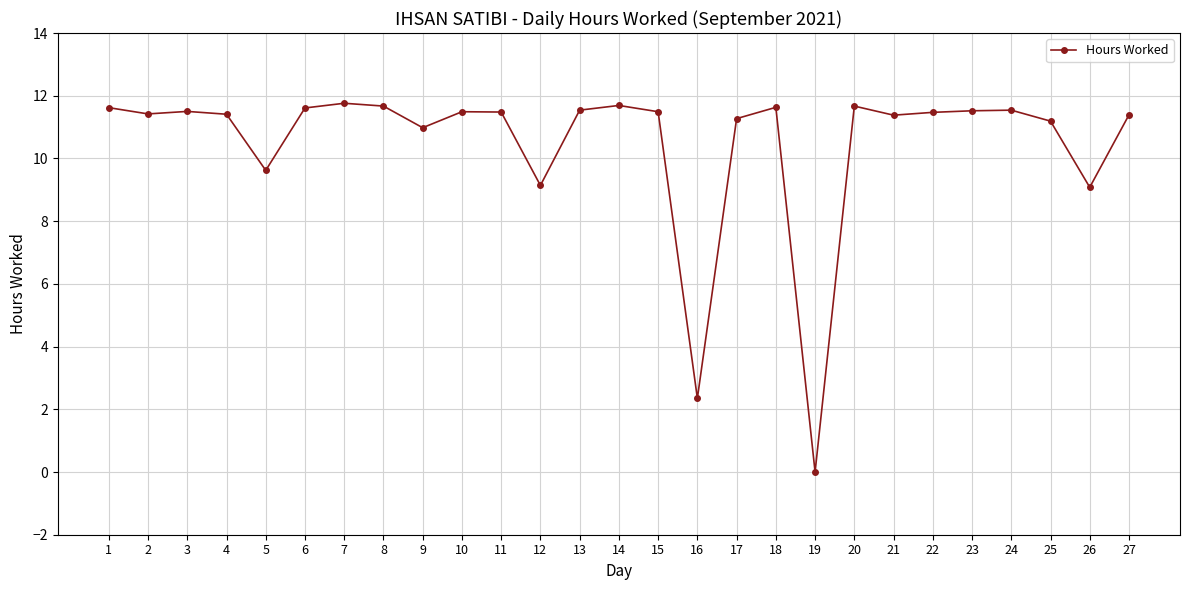

Which has a higher value, 16 or 6?

6